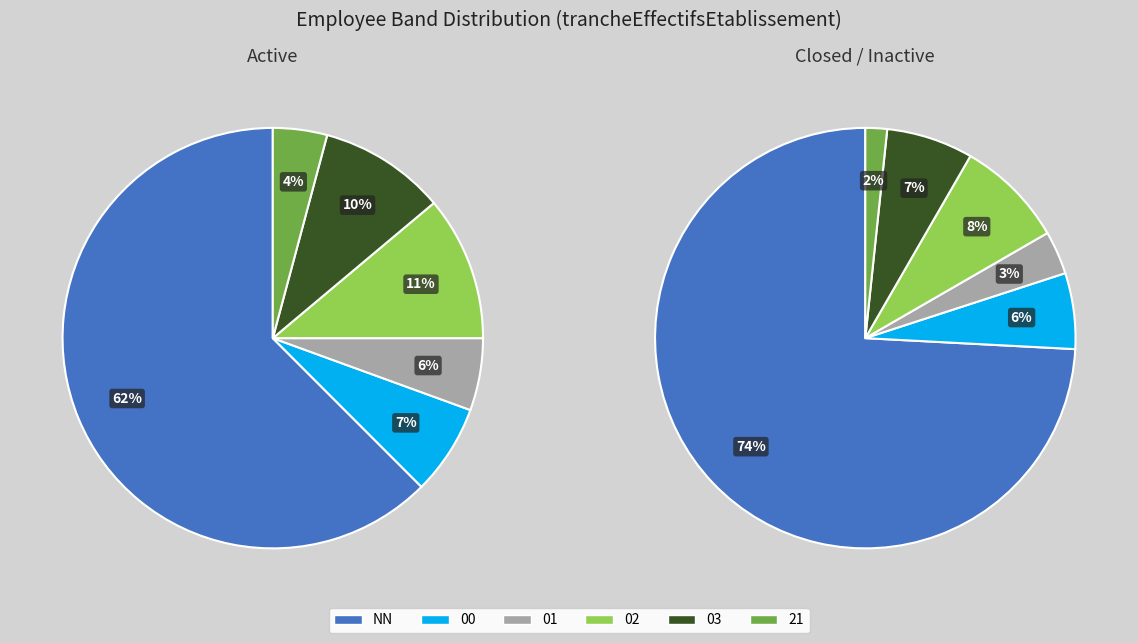

Rank the categories by value from lowest to highest.

21, 01, 00, 03, 02, NN